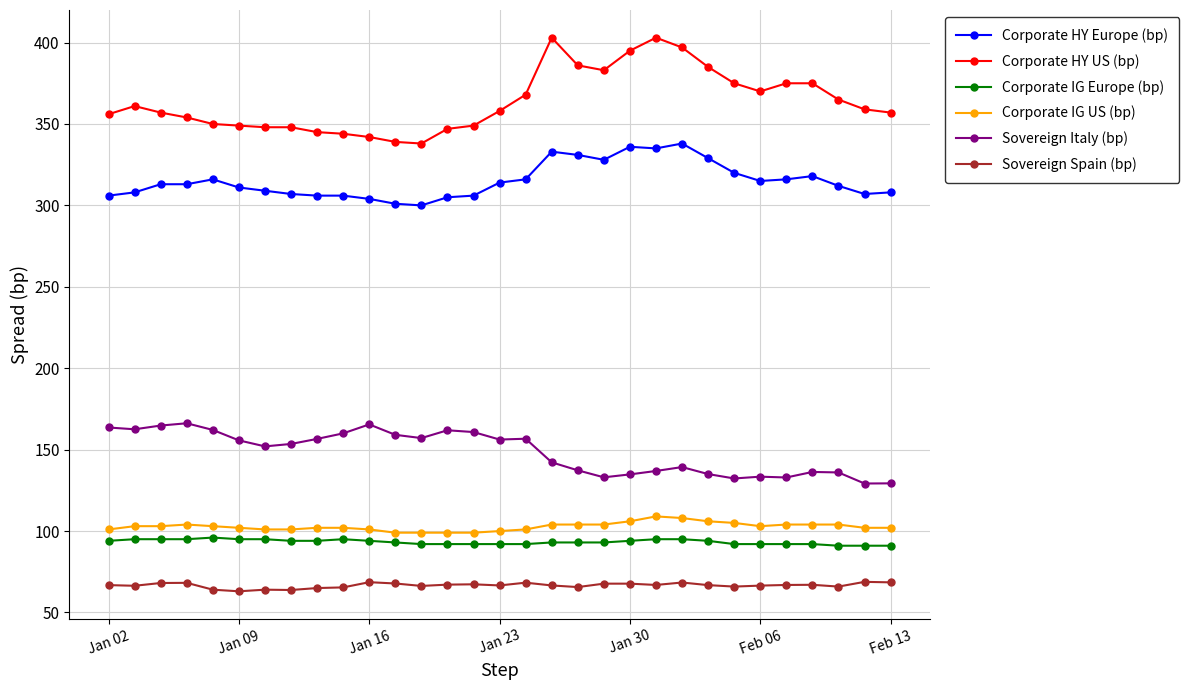

What is the value of the Corporate HY US (bp) point at the 27th from the left?

375.0